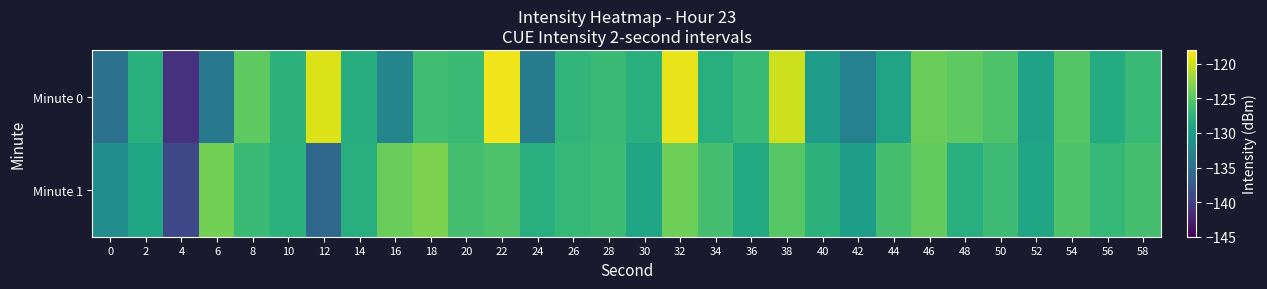

At which category does the chart reach its peak across all series?

22